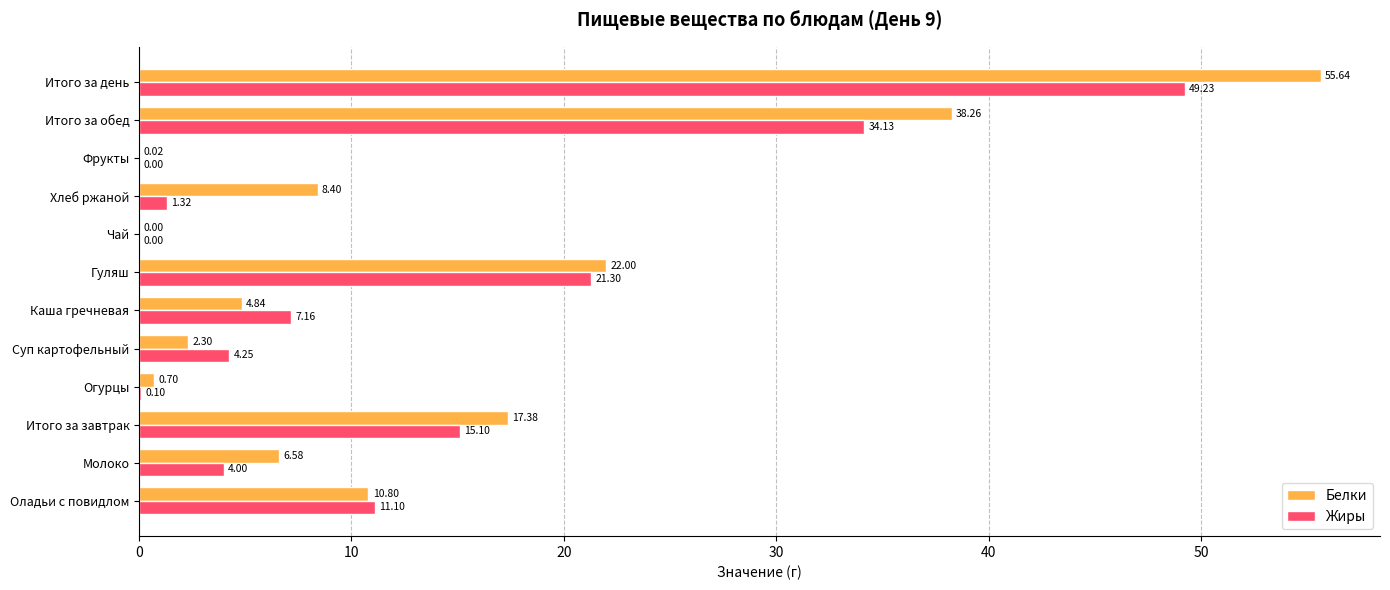

Which series changed the most between Итого за завтрак and Итого за обед?

Белки